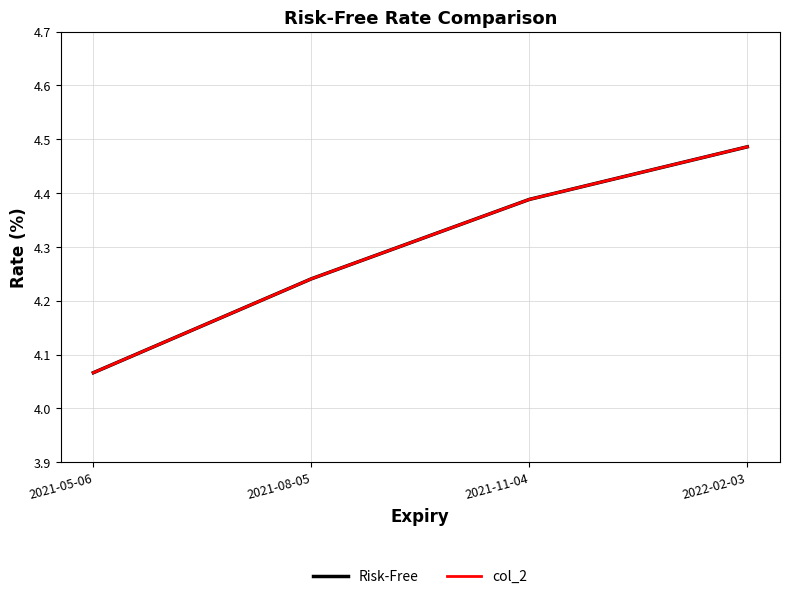

Which series changed the most between 2021-11-04 and 2022-02-03?

col_2